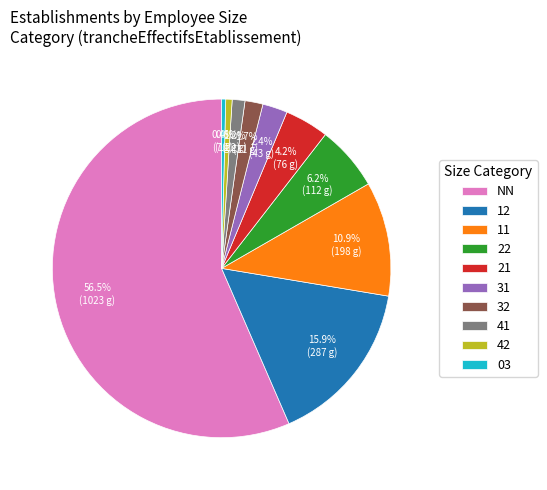

What percentage is the 41 slice, to the nearest percent?

1%